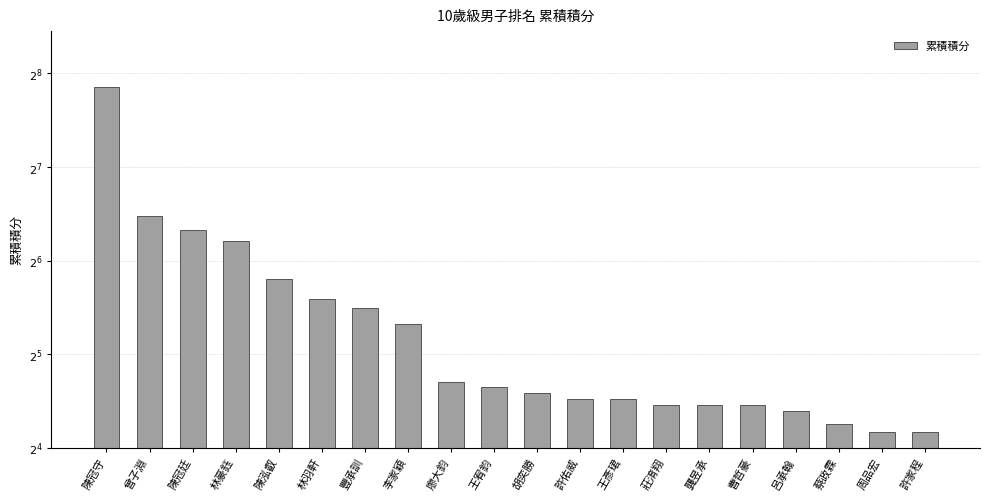

What is the ratio of the value at 陳冠廷 to the value at 胡奕勝?

3.3